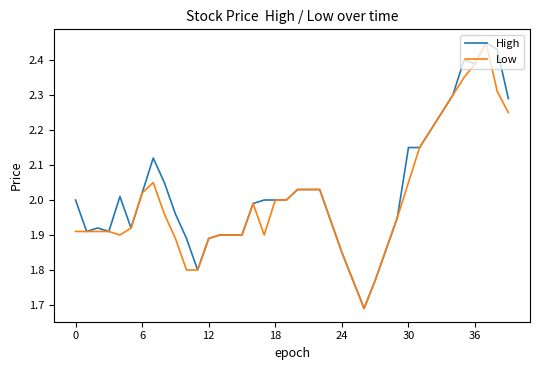

What are all the series names shown in the legend?

High, Low